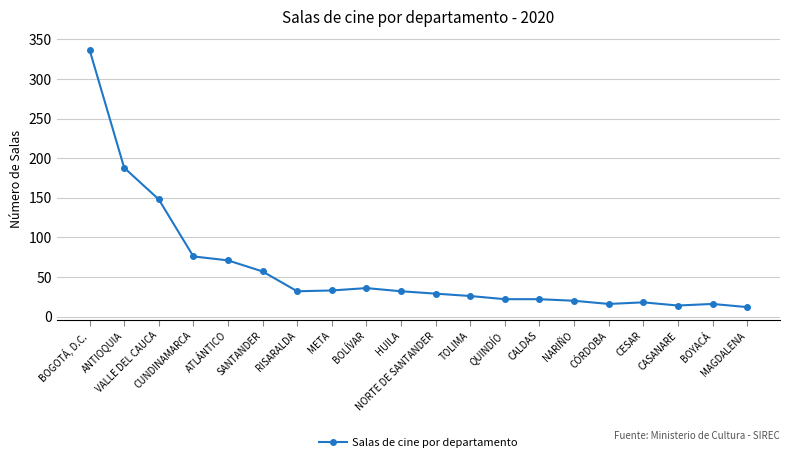

What is the value of the 12th point from the left?

26